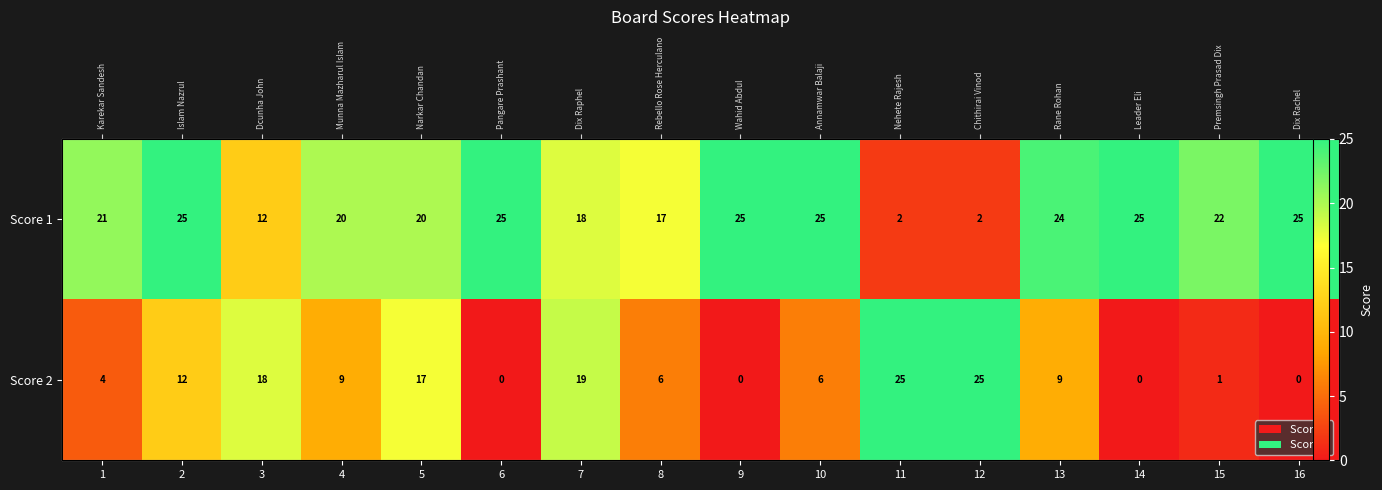

What is the sum of all Score 2 values?

151